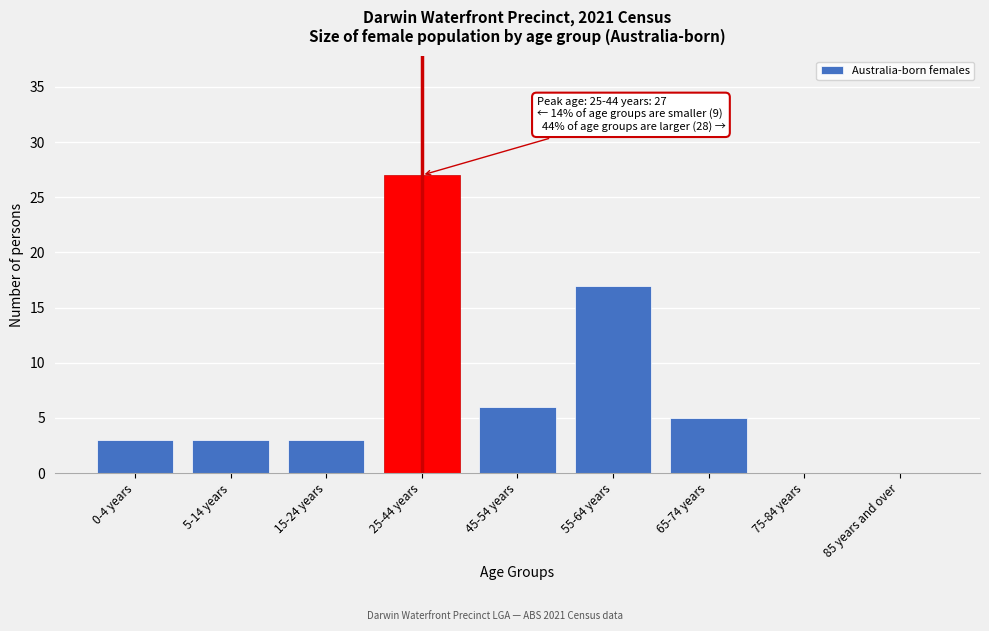

Reading left to right, what are all the values shown in this chart?

0-4 years=3	5-14 years=3	15-24 years=3	25-44 years=27	45-54 years=6	55-64 years=17	65-74 years=5	75-84 years=0	85 years and over=0